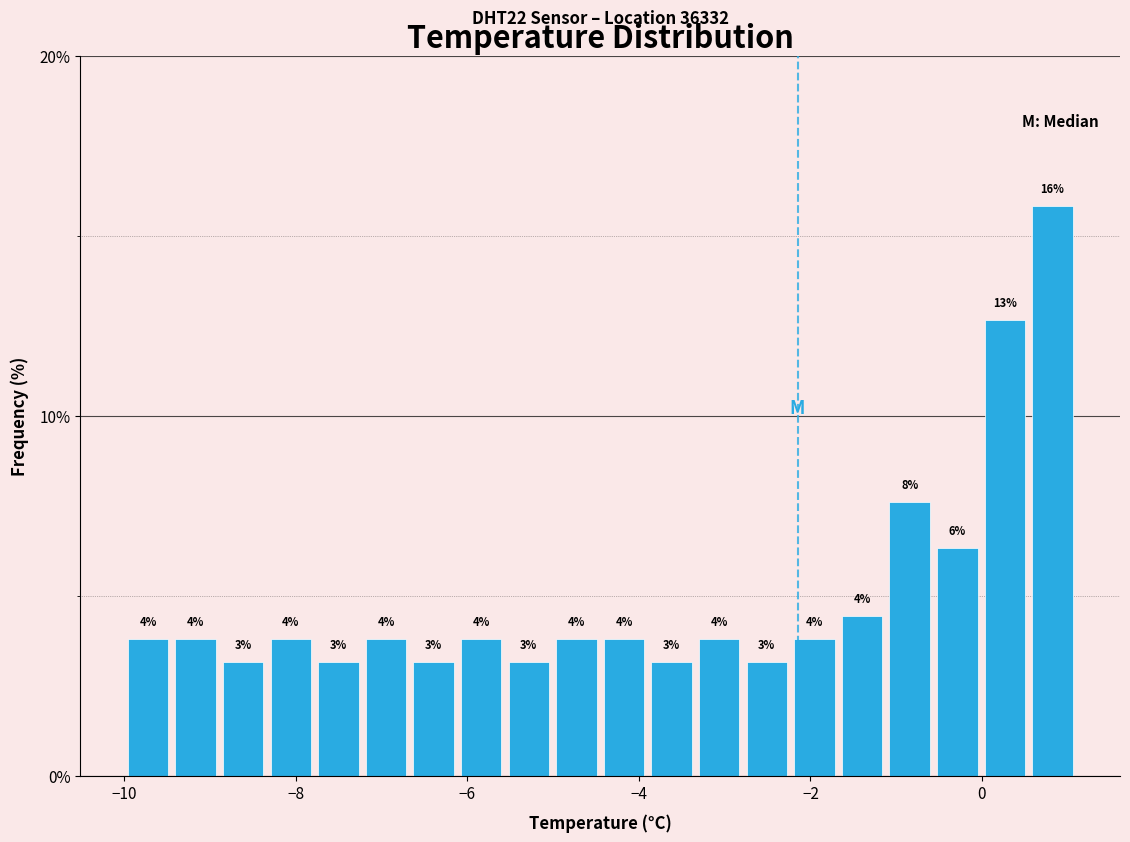

Around what value on the x-axis is the tallest bar? Give the approximate position of its centre, as read against the axis.

0.8